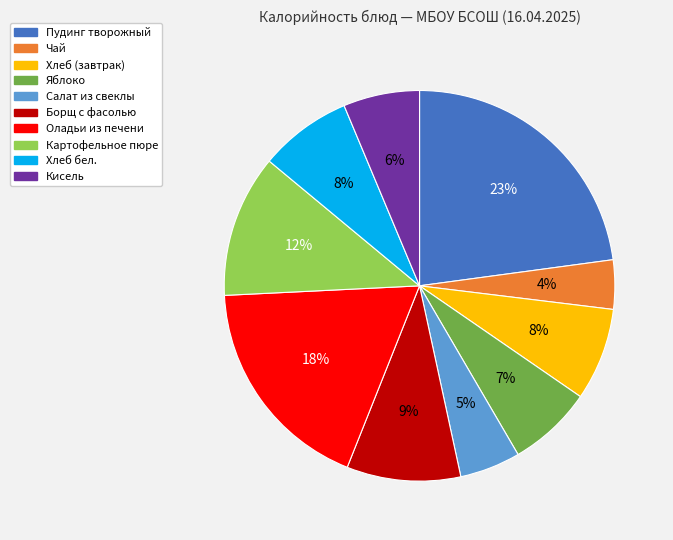

How many slices are in this pie chart?

10